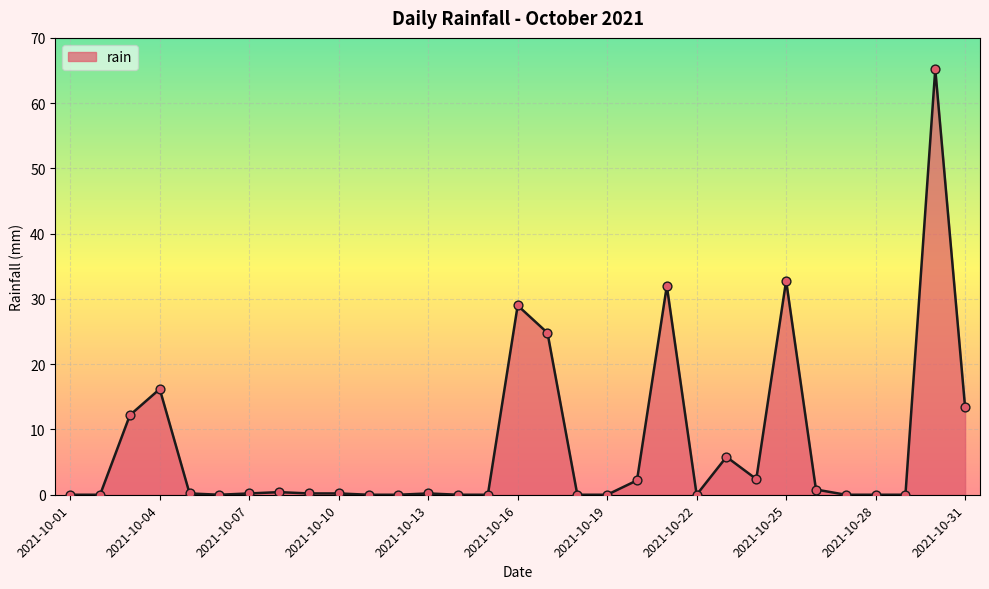

How many lines are shown in the chart?

1